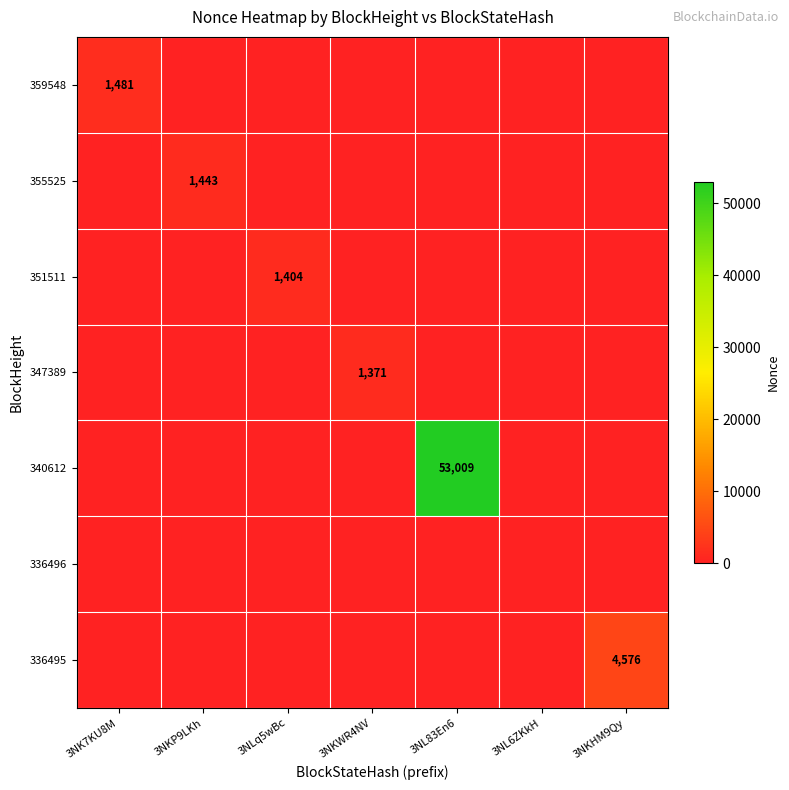

Is it true that 355525 equals 2116 at 3NKP9LKh?

False